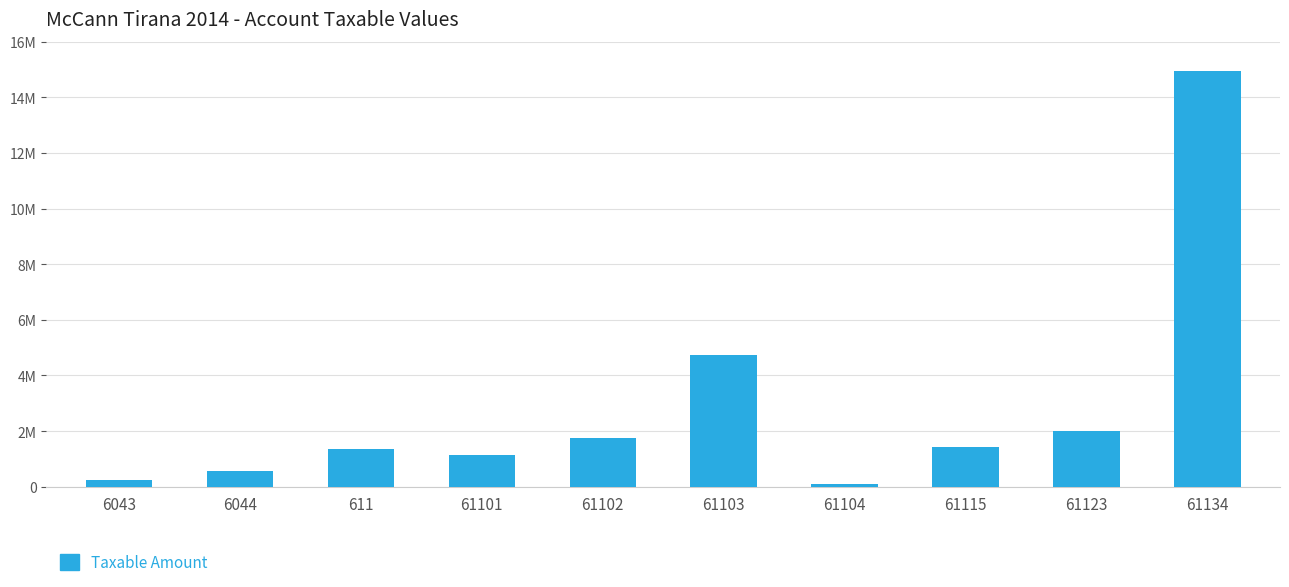

Rank the categories by value from highest to lowest.

61134, 61103, 61123, 61102, 61115, 611, 61101, 6044, 6043, 61104